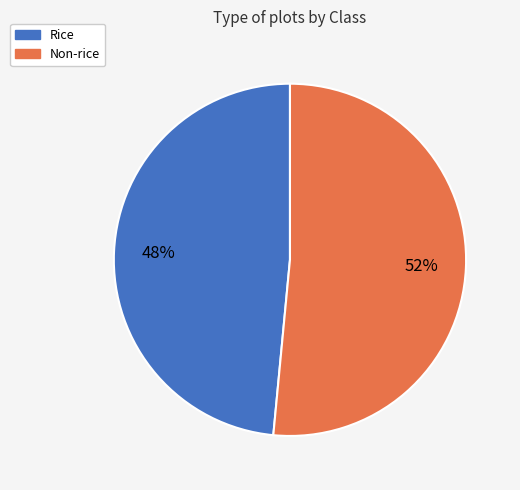

Is there any slice that represents more than half of the pie?

Yes